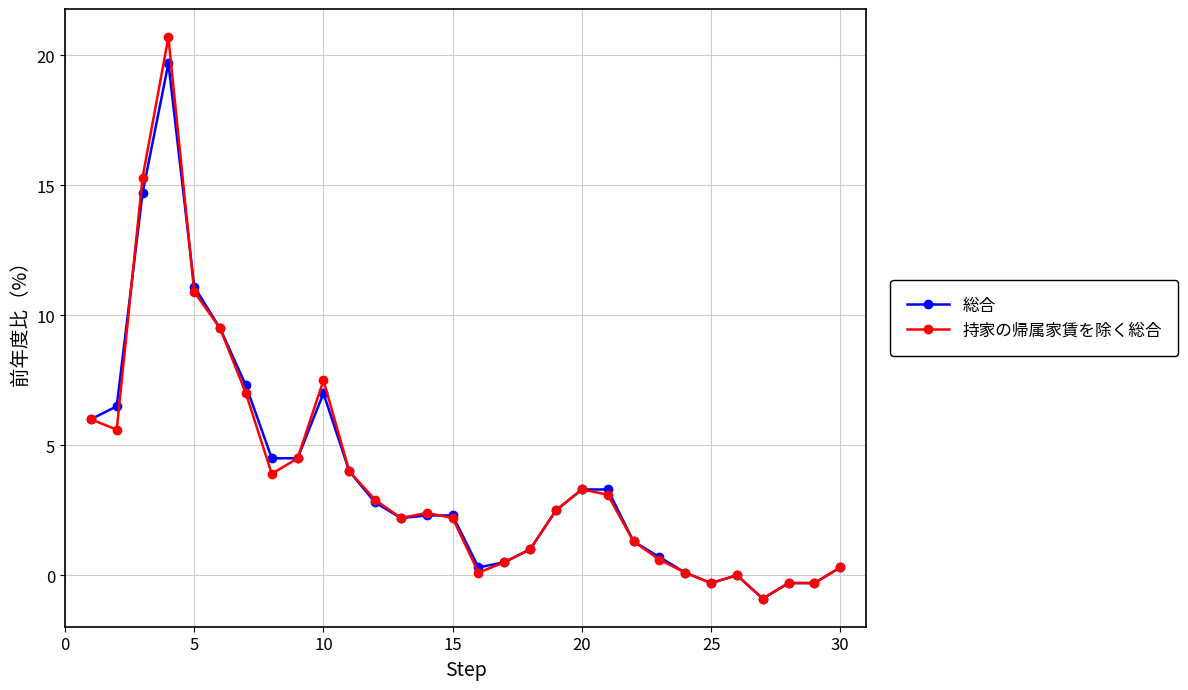

Rank the series by their maximum value, from highest to lowest.

持家の帰属家賃を除く総合, 総合